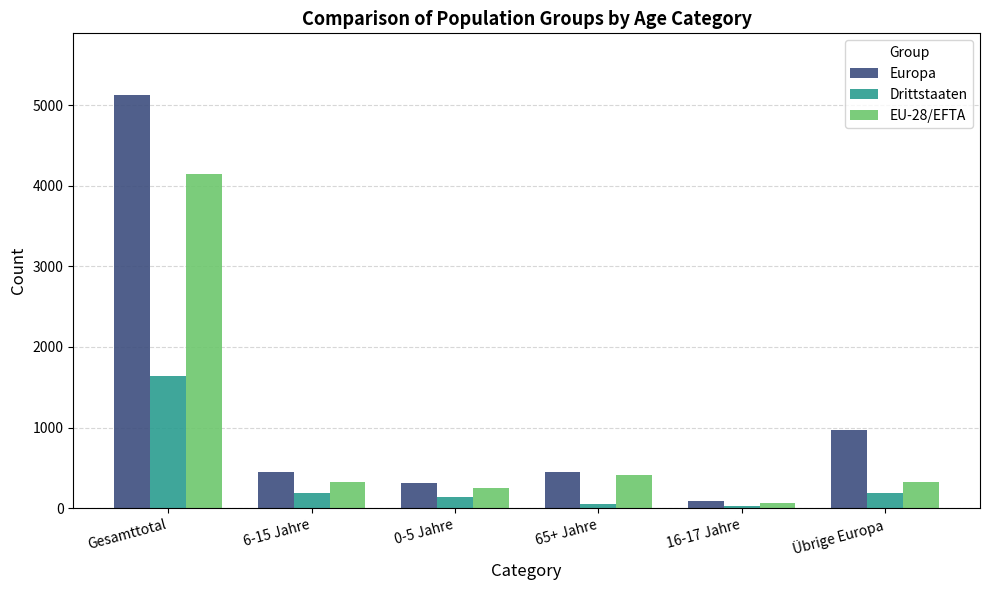

Is it true that EU-28/EFTA equals 109 at Übrige Europa?

False